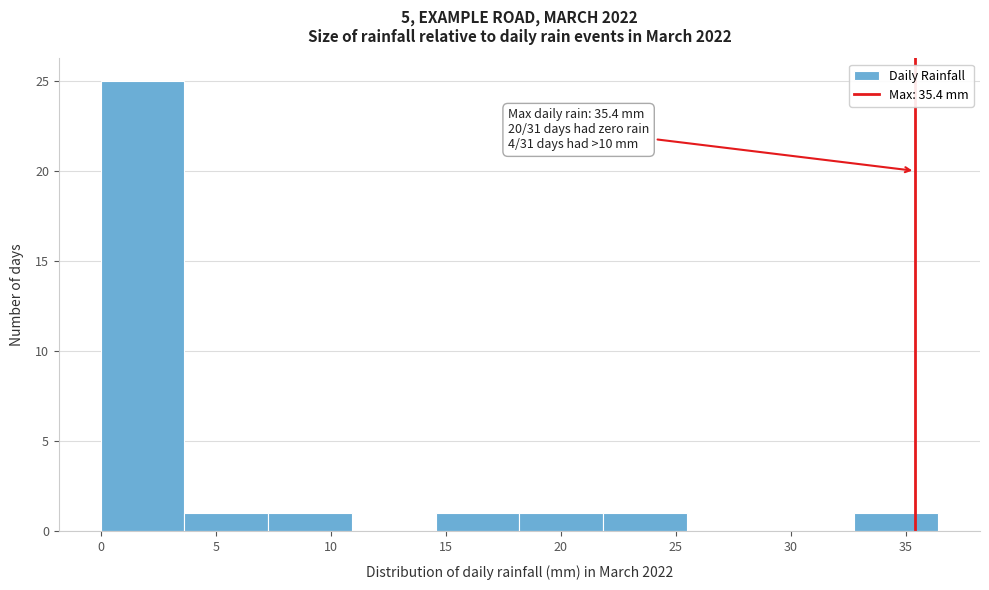

Which range on the x-axis has the tallest bar?

0.0 to 3.5